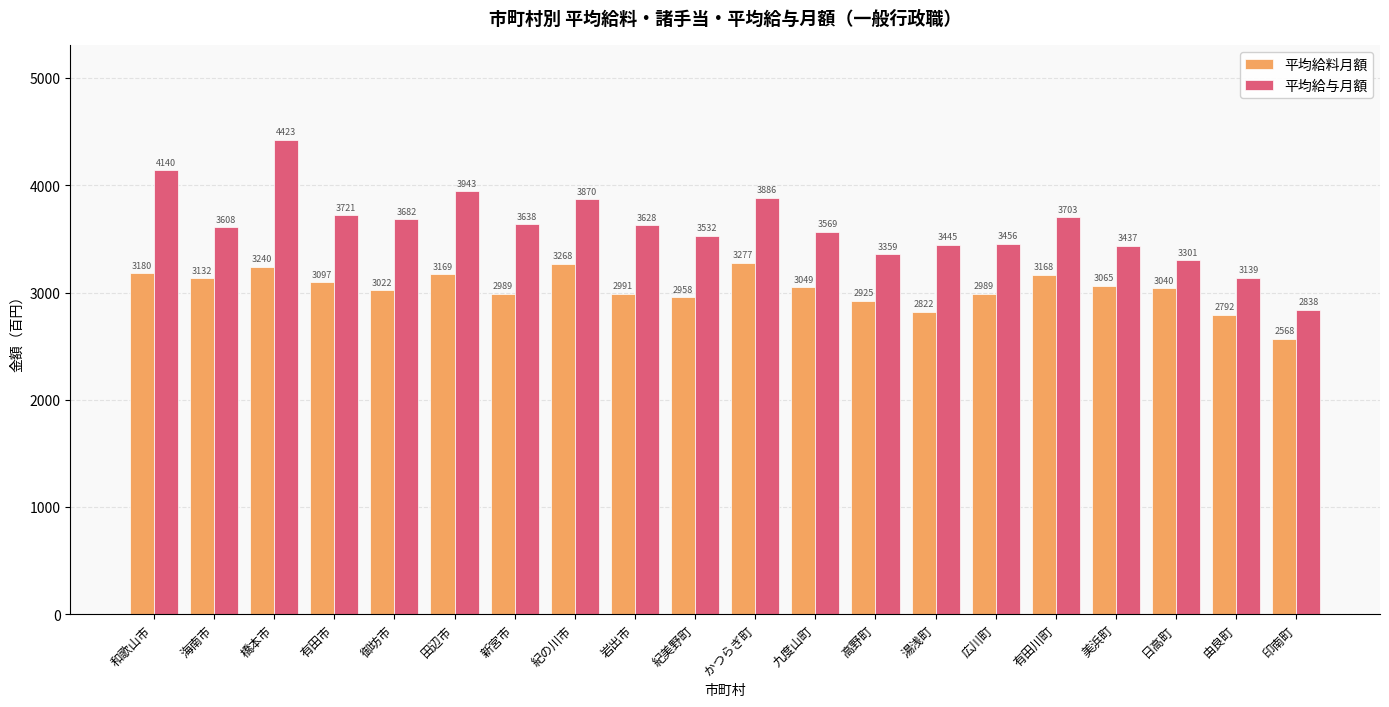

Which series has the widest spread of values?

平均給与月額